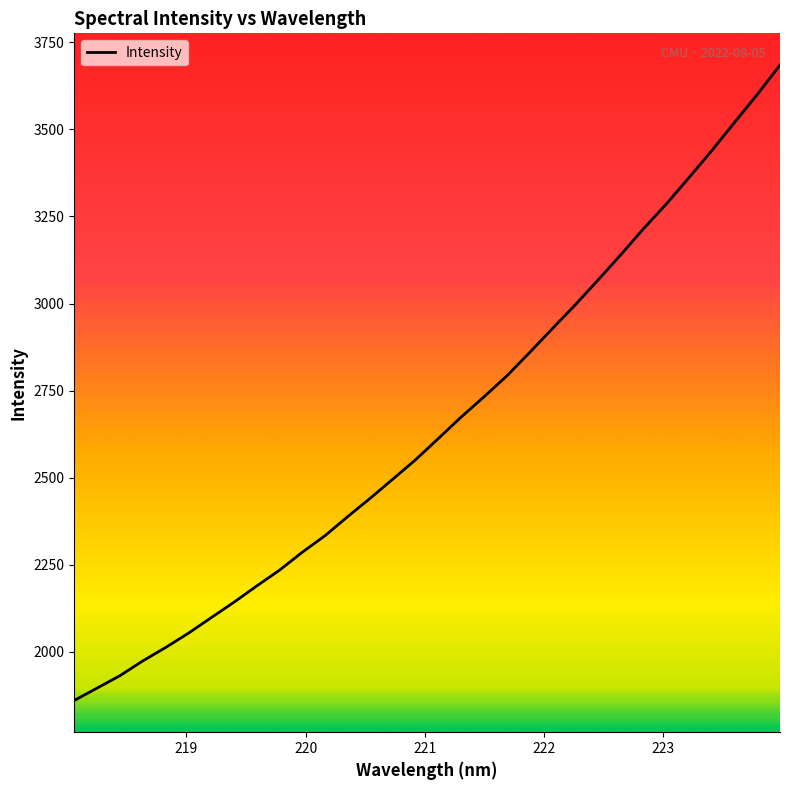

What is the greatest value displayed?

3684.7